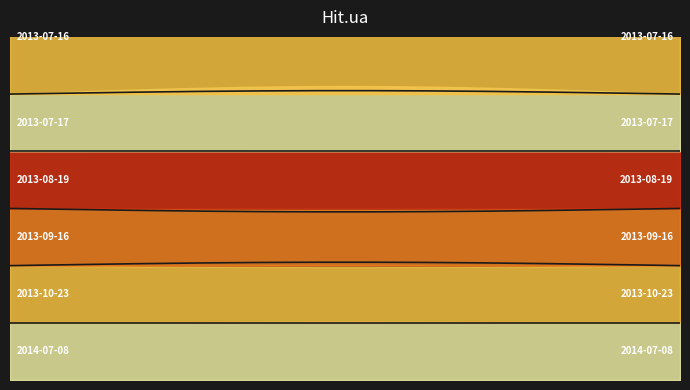

What is the smallest value displayed?

1